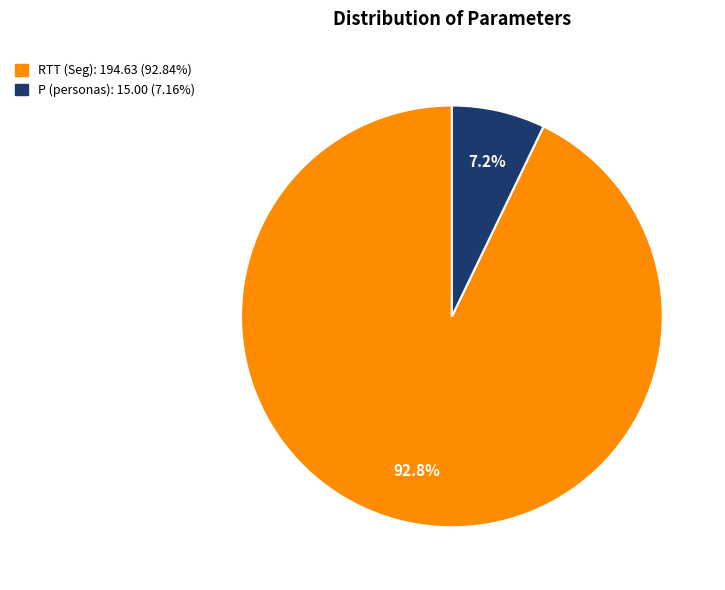

Between RTT (Seg) and P (personas), which is larger?

RTT (Seg)